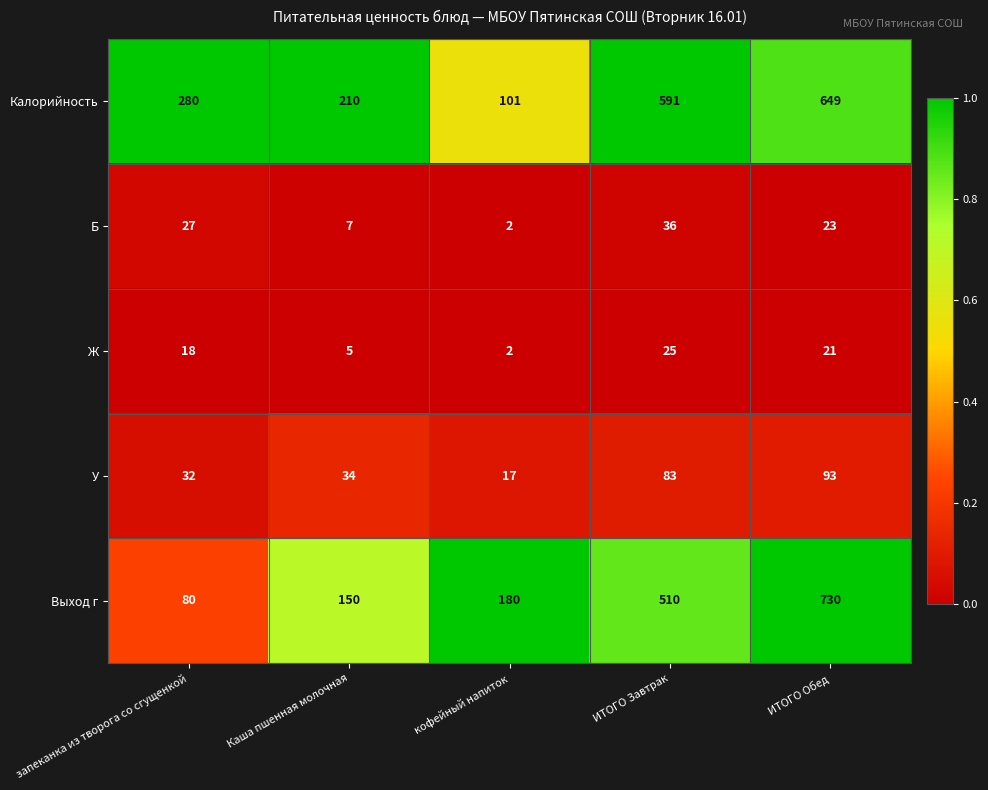

At which label does Калорийность reach its minimum?

кофейный напиток